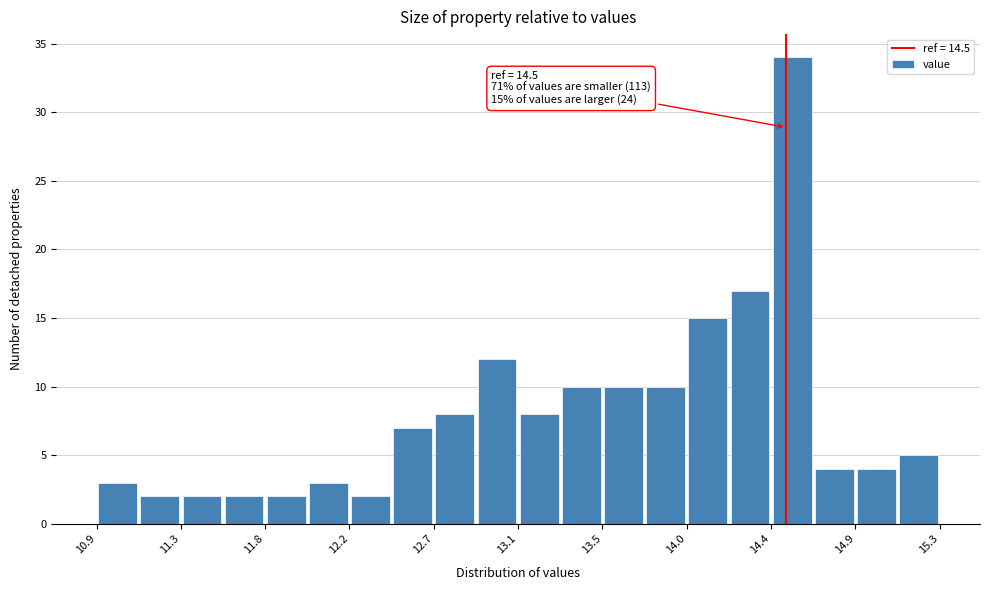

Which range on the x-axis has the tallest bar?

14.42 to 14.64